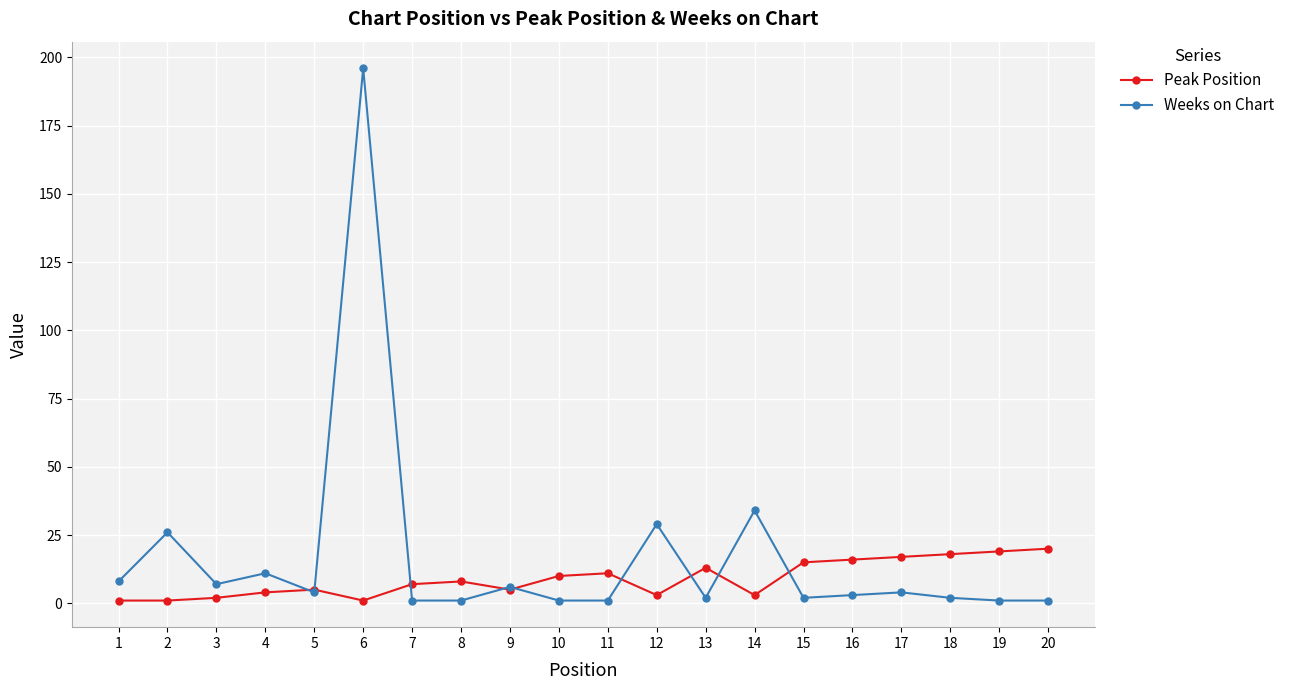

Is it true that Peak Position equals 19 at 19?

True